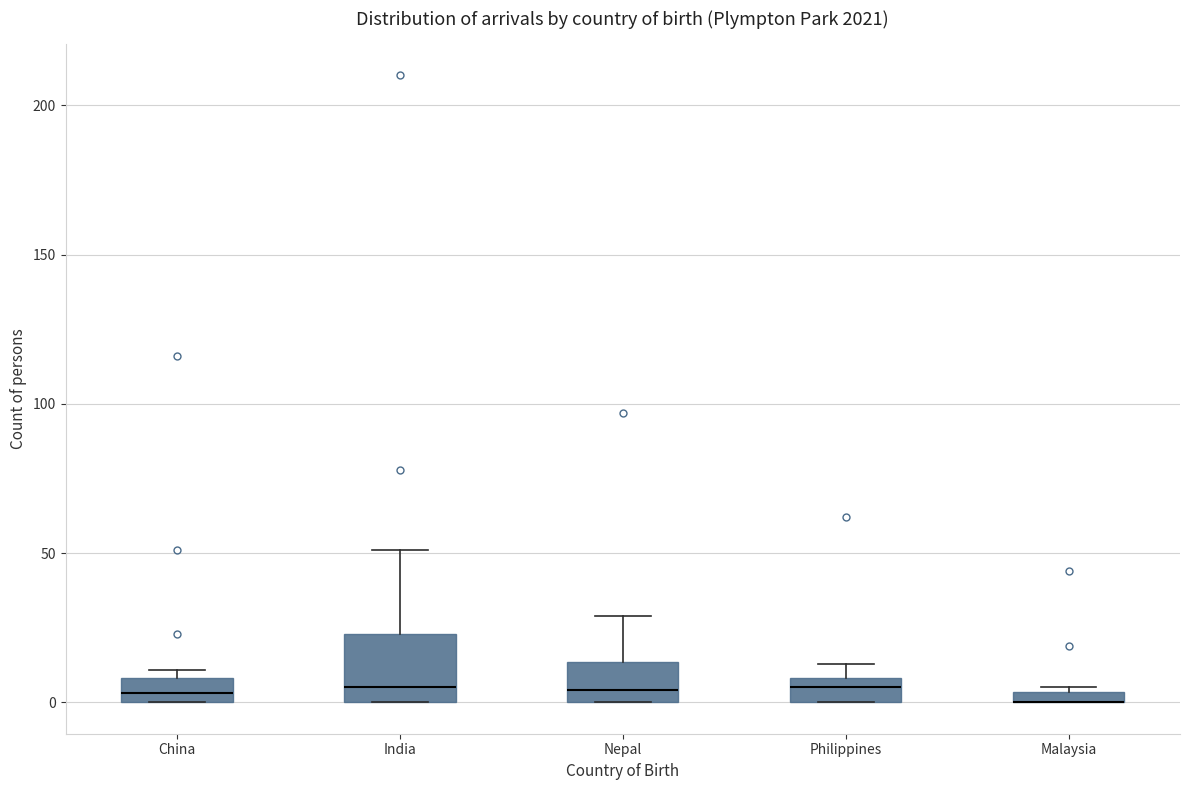

Which box is the tallest, from its lower edge to its upper edge?

India